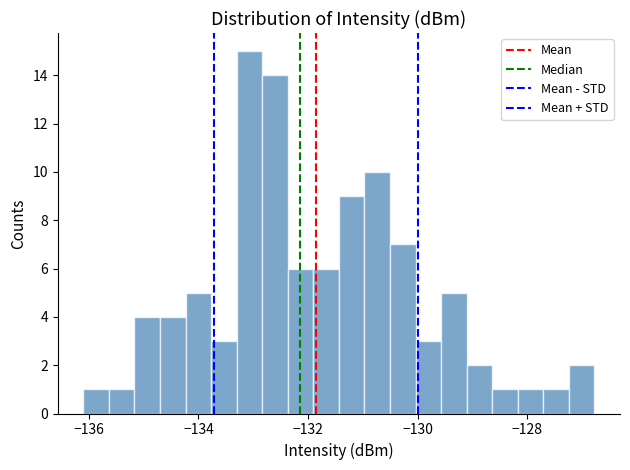

Read against the x-axis, roughly where is the centre of the tallest bar?

-133.0